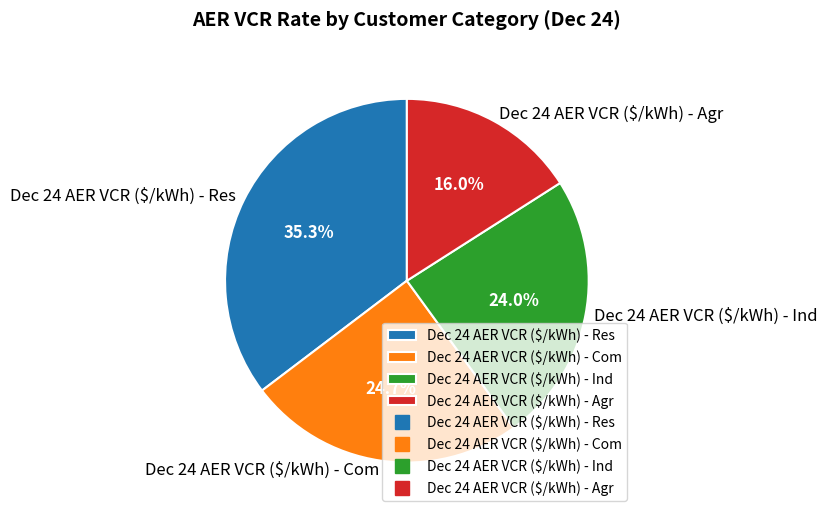

To the nearest percent, what portion does Dec 24 AER VCR ($/kWh) - Ind represent?

24%